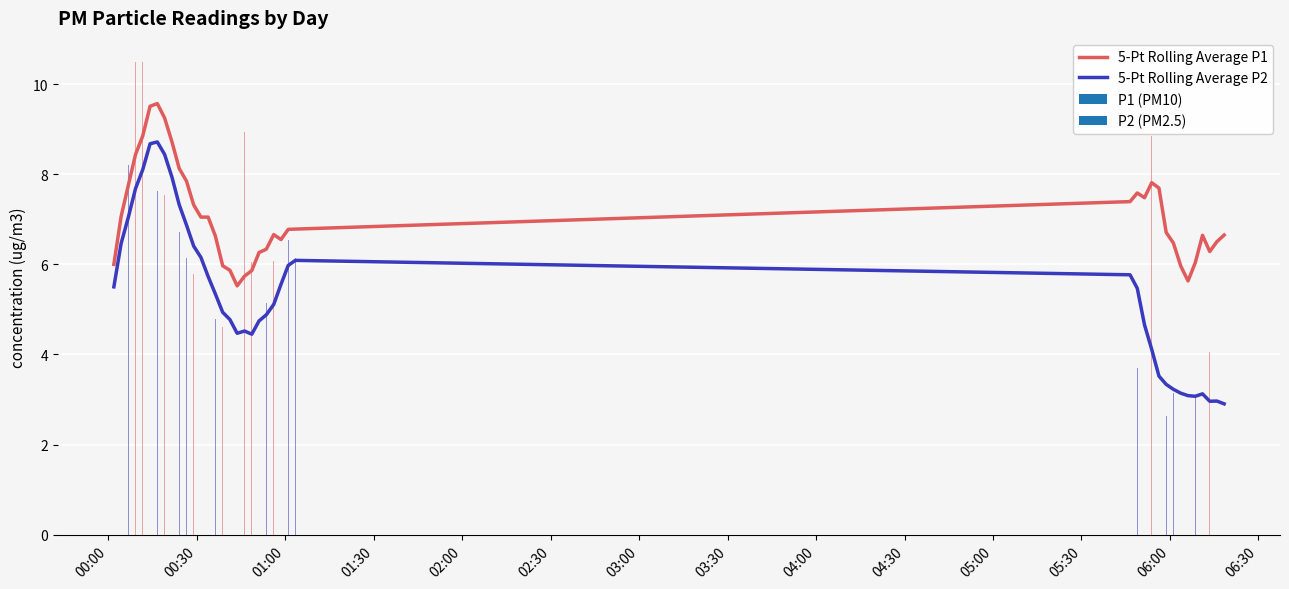

True or false: 5-Pt Rolling Average P1 and 5-Pt Rolling Average P2 cross at least once.

False